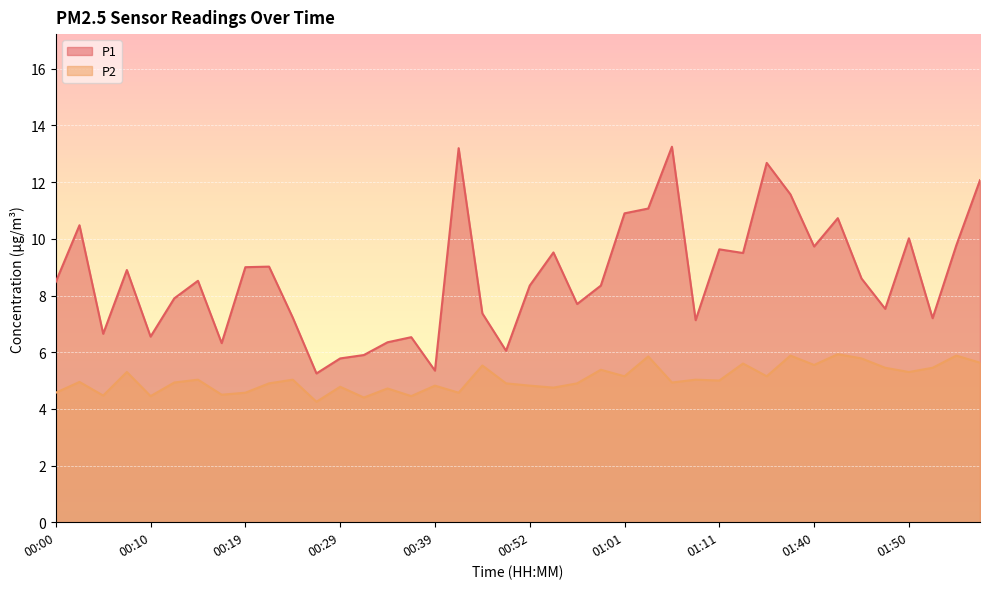

Where is the first local maximum for P1?

00:02